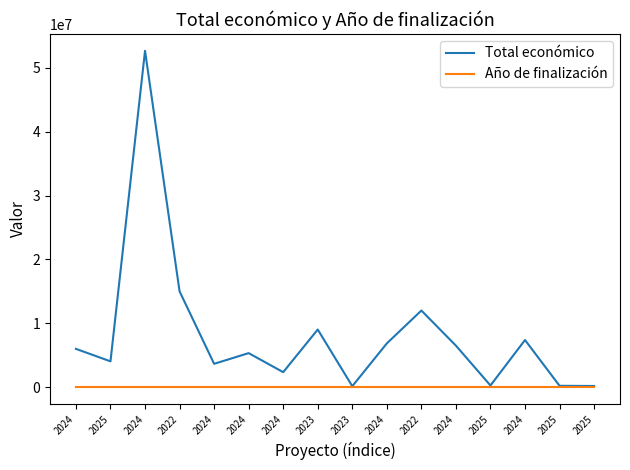

At 2024, list the series in order from smallest to largest.

Año de finalización, Total económico